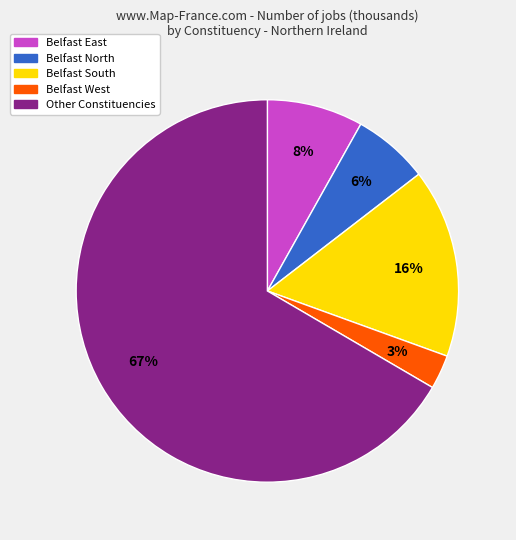

Does any single category account for the majority?

Yes